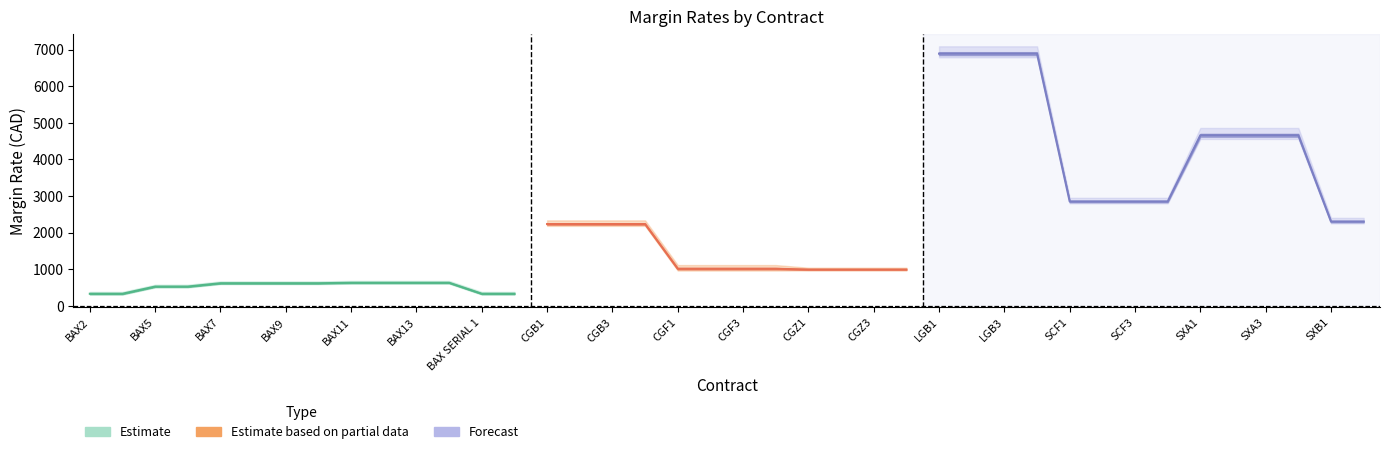

Where is TAUX DE MARGE CONTREPARTISTE nearest to the value 3611?

SCF1